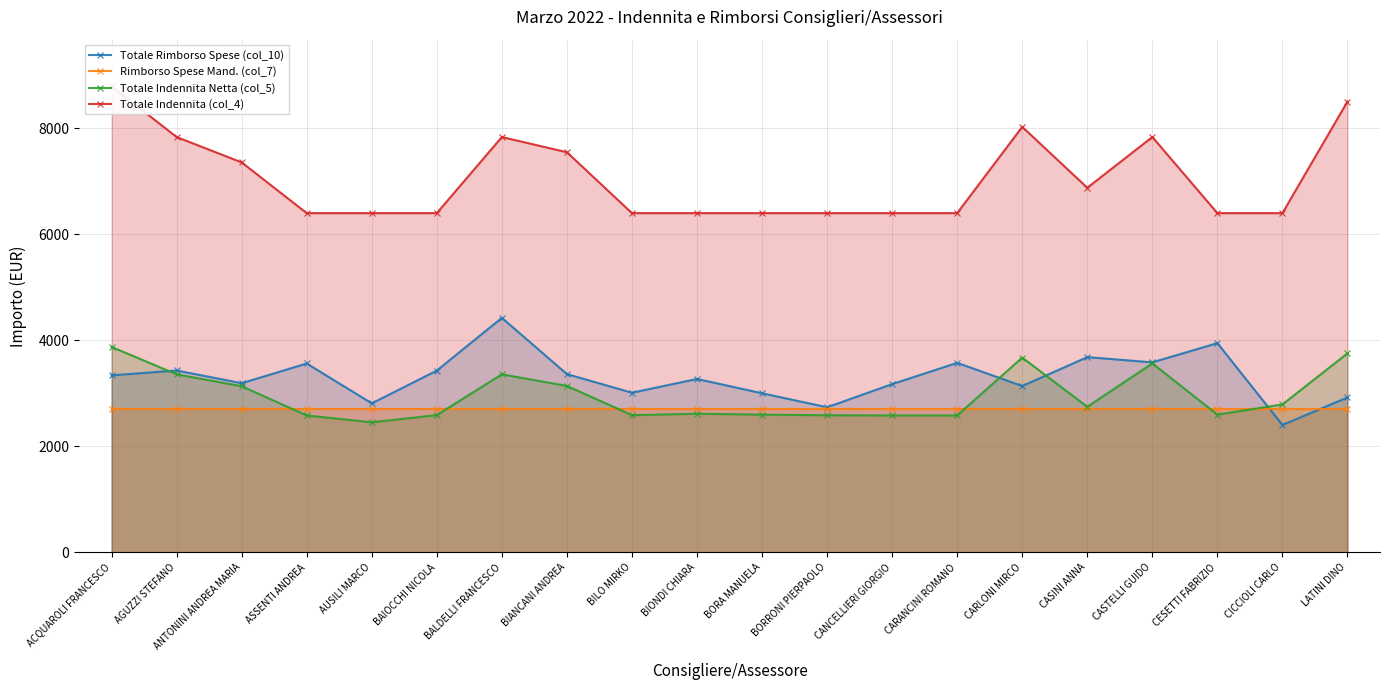

What is the difference between the maximum and minimum values in the Totale Indennita (col_4) series?

2392.5